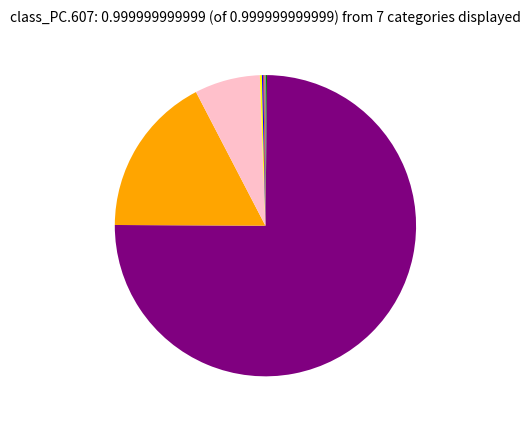

Does any single category account for the majority?

Yes